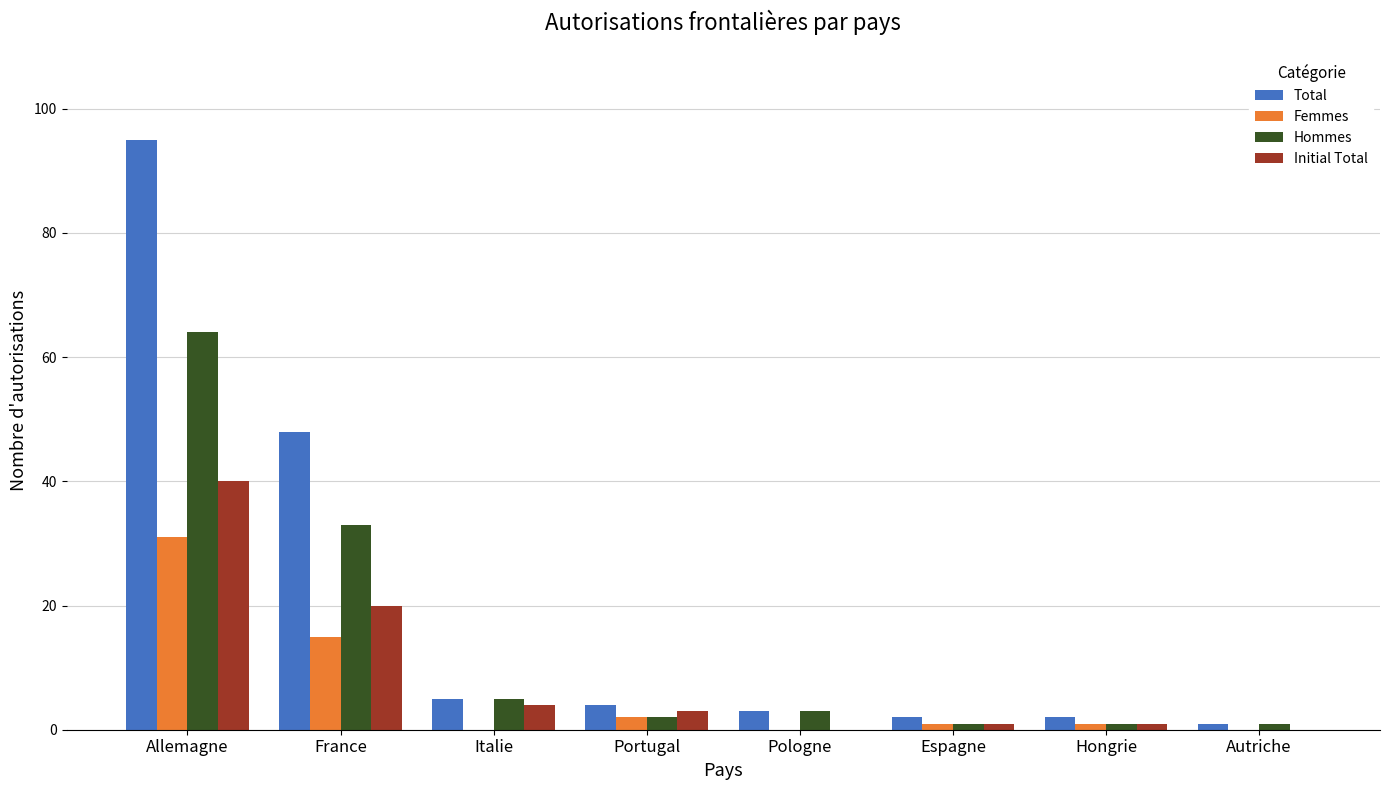

Which series changed the most between Allemagne and Italie?

Total